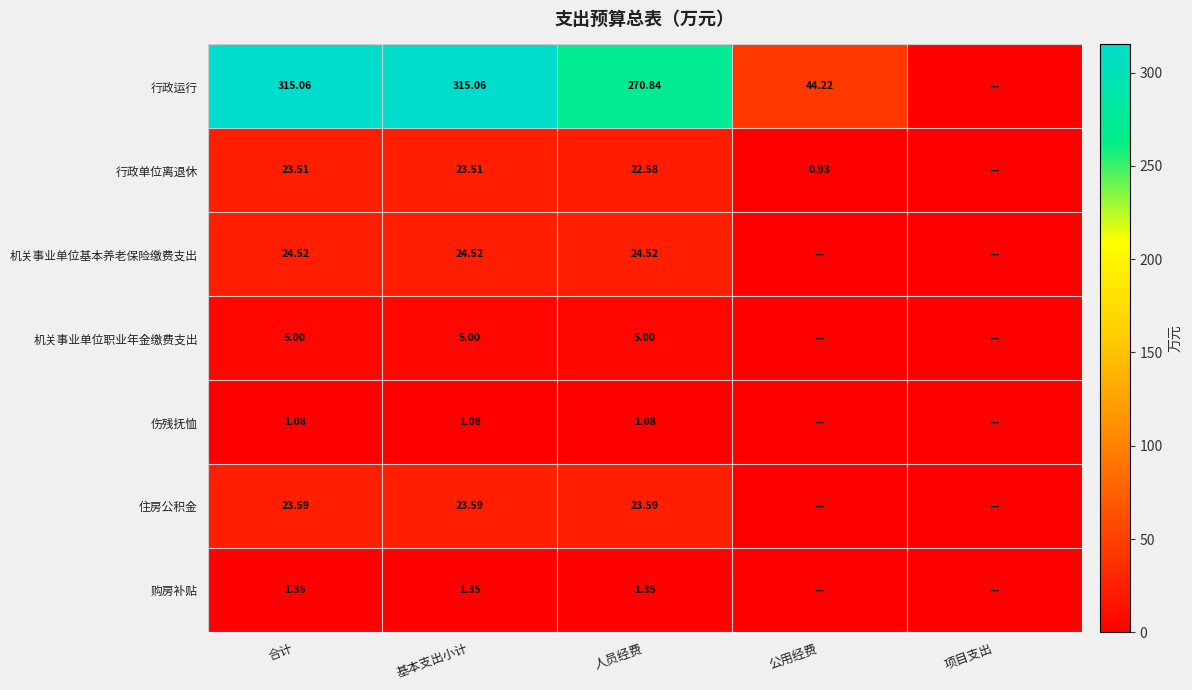

What is the sum of the 行政运行 values at 公用经费 and 人员经费?

315.1